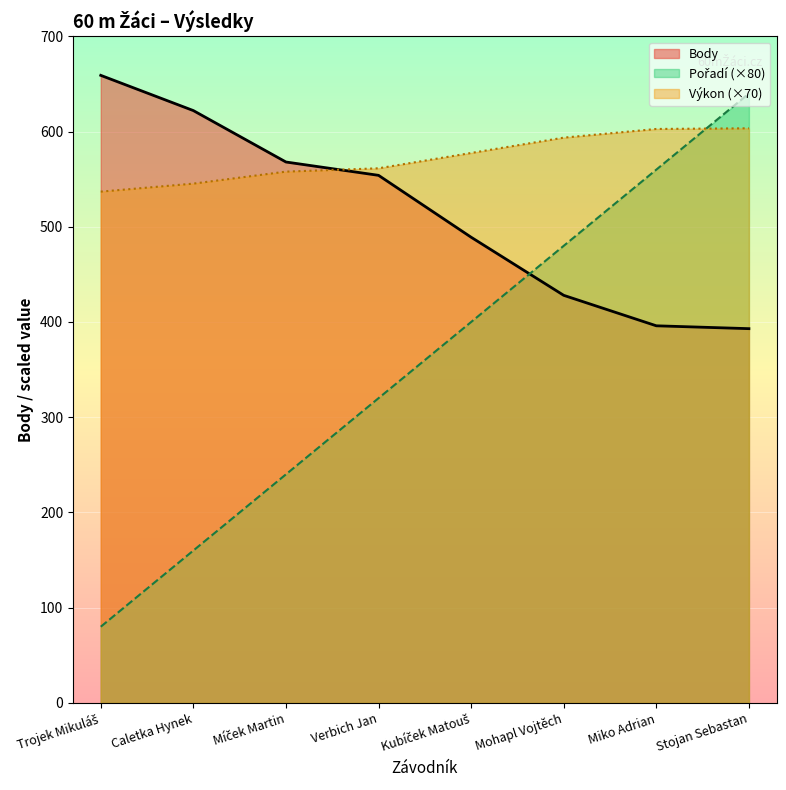

List the series in order of their overall mean, highest first.

Výkon, Body, Pořadí